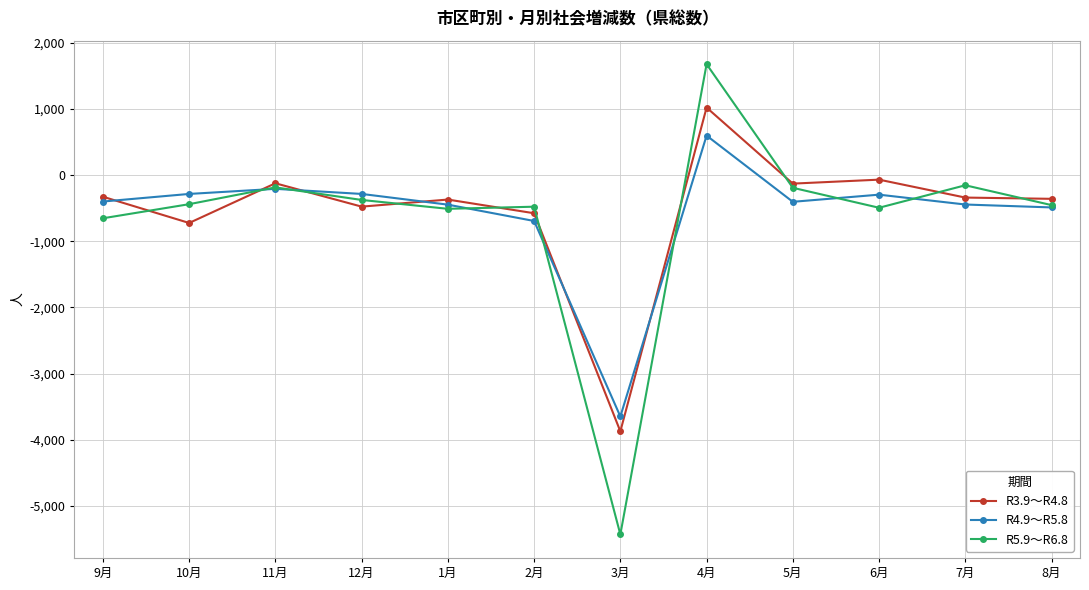

How many values in the R4.9～R5.8 series are below -398?

6